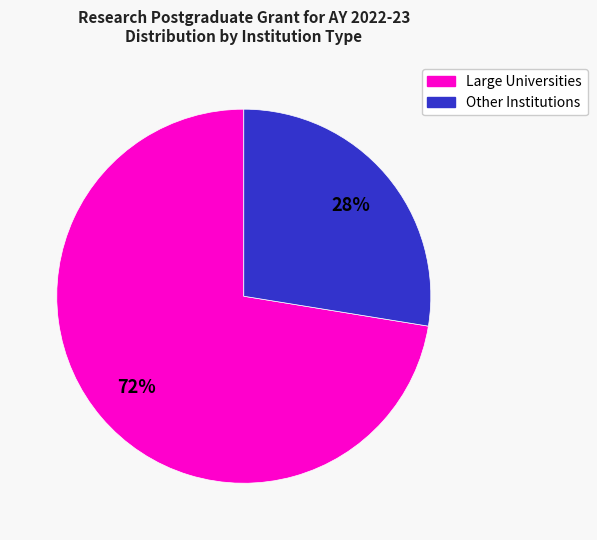

To the nearest percent, what is the average slice percentage?

50%